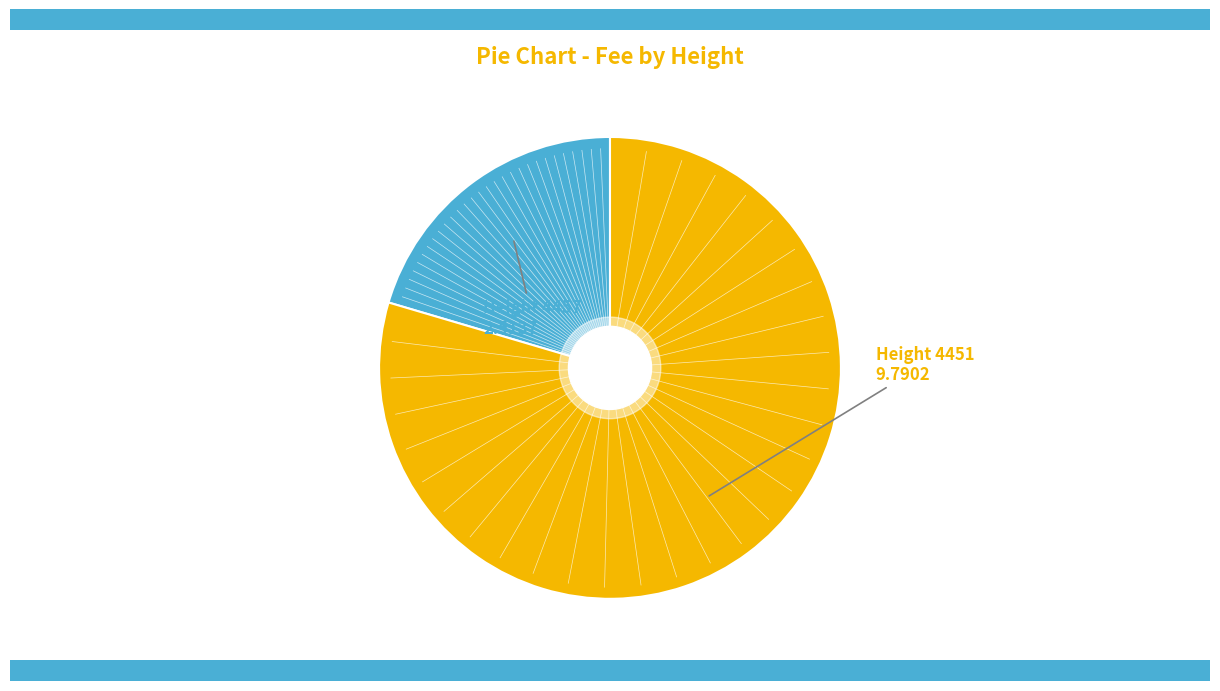

Does any single category account for the majority?

Yes